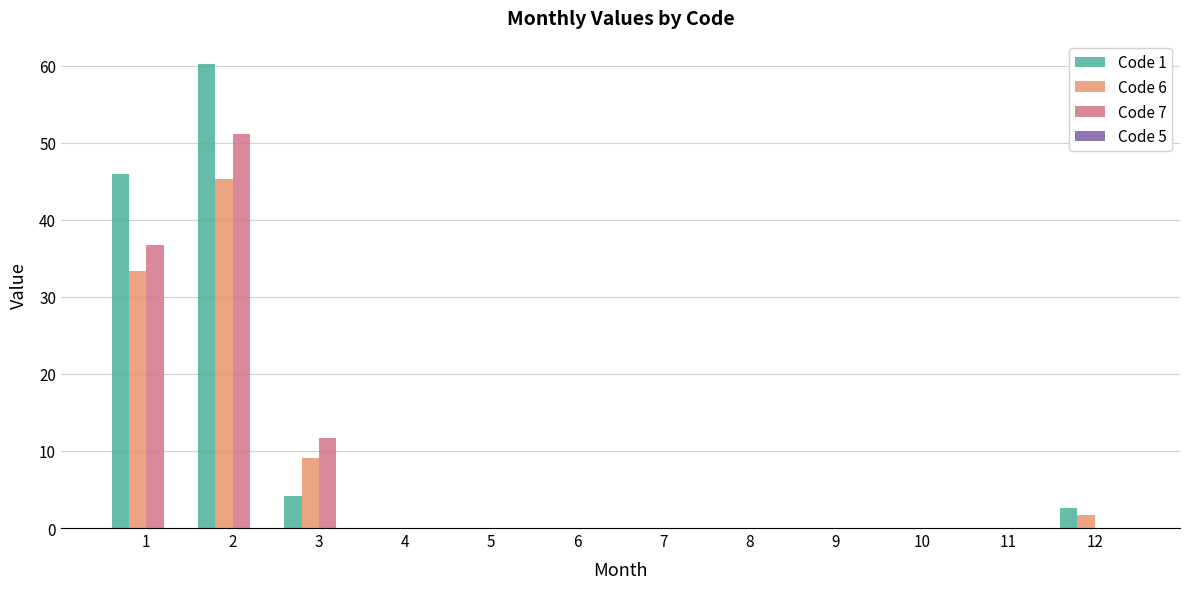

The Code 1 series shows 0.0 at 11. True or false?

True